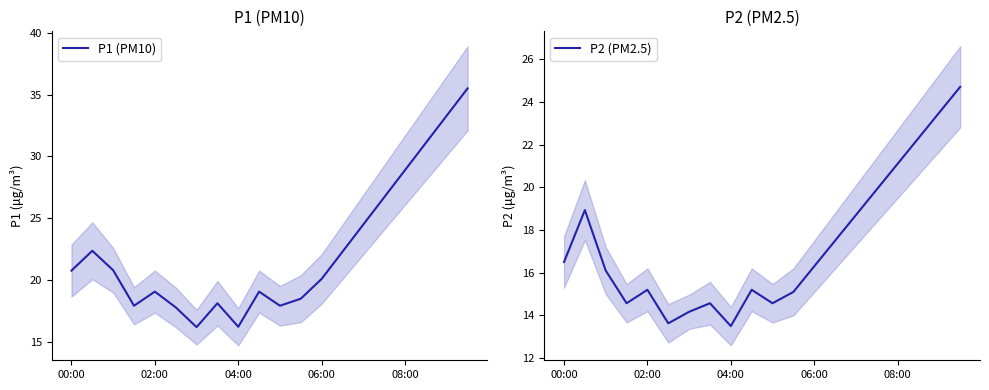

What is the maximum value for P1 (PM10)?

35.5